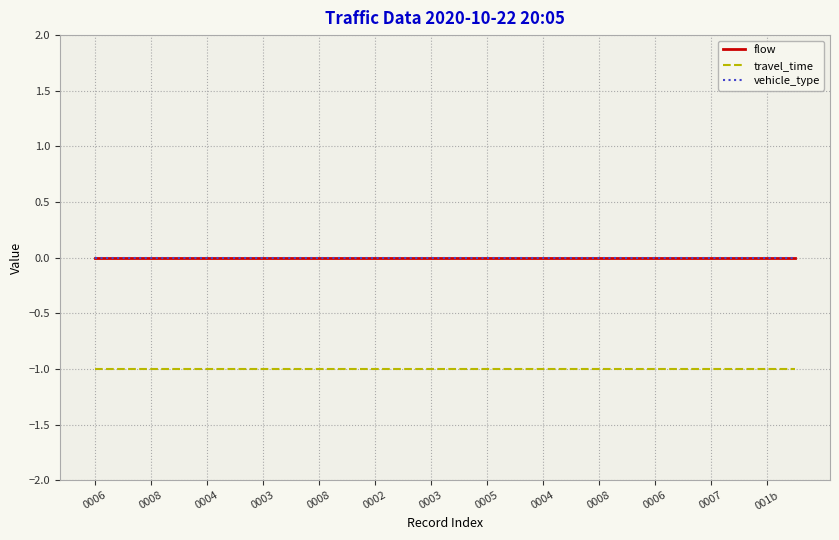

True or false: flow and travel_time cross at least once.

False